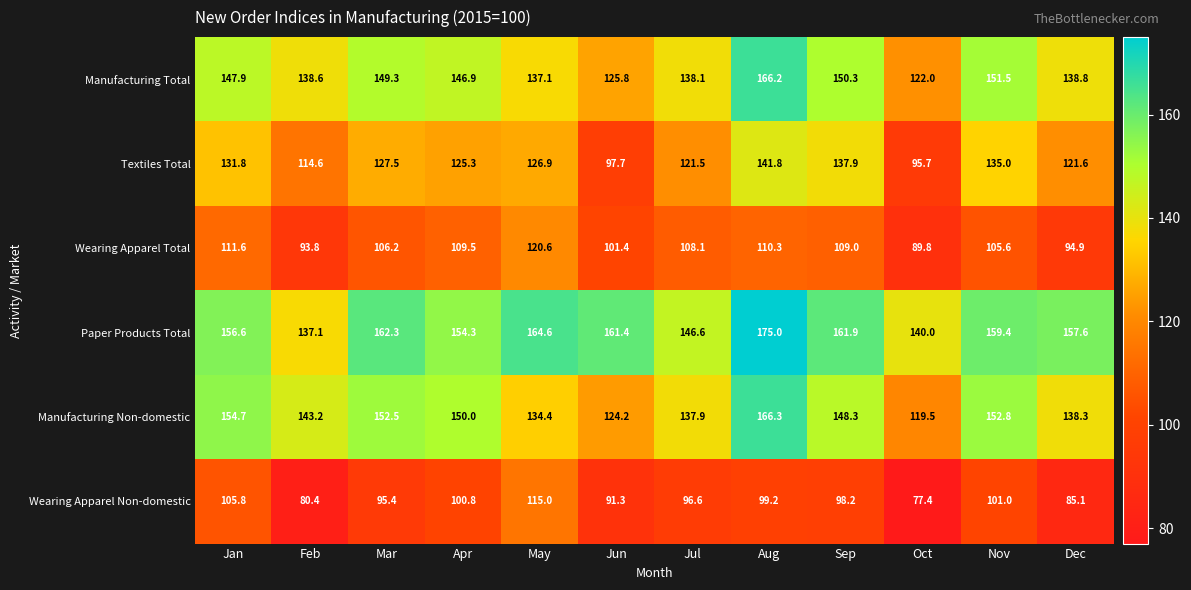

Where does the Textiles Total series first go above 126?

Jan